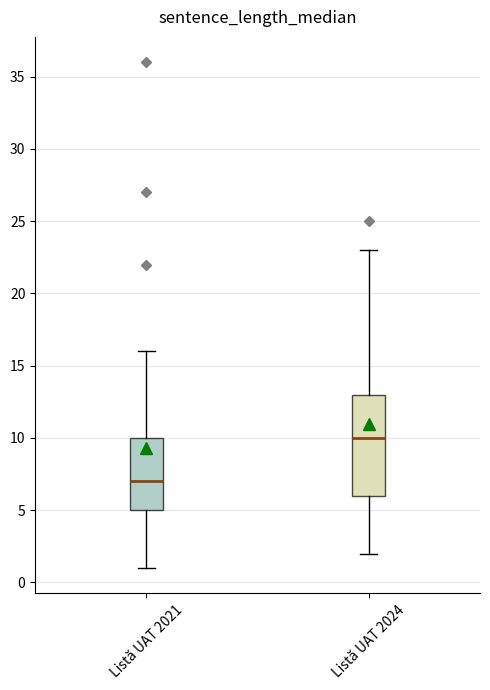

Which box has the lowest median line?

Listă UAT 2021